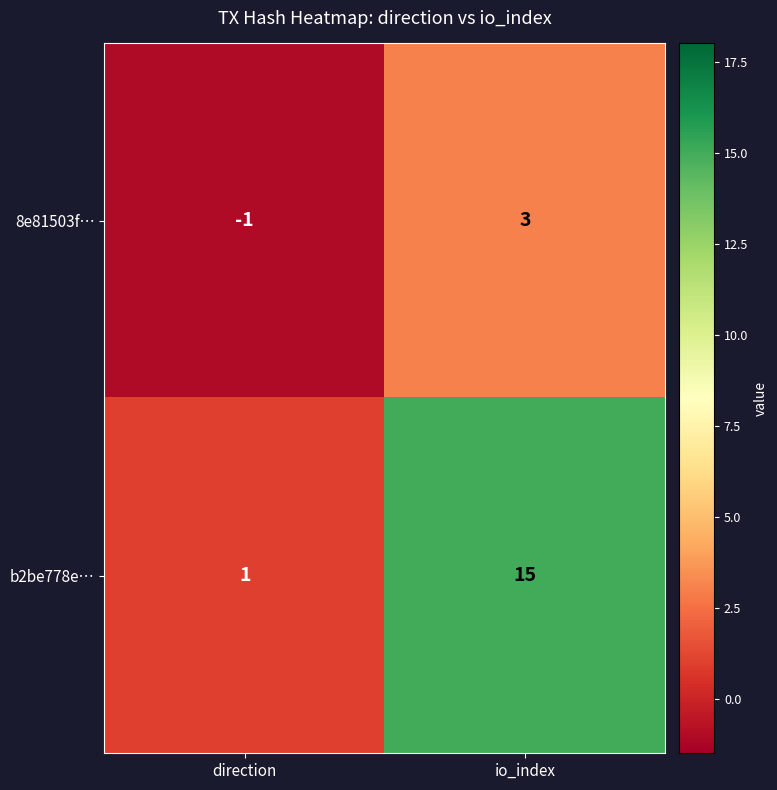

Where is b2be778e… nearest to the value 8?

direction